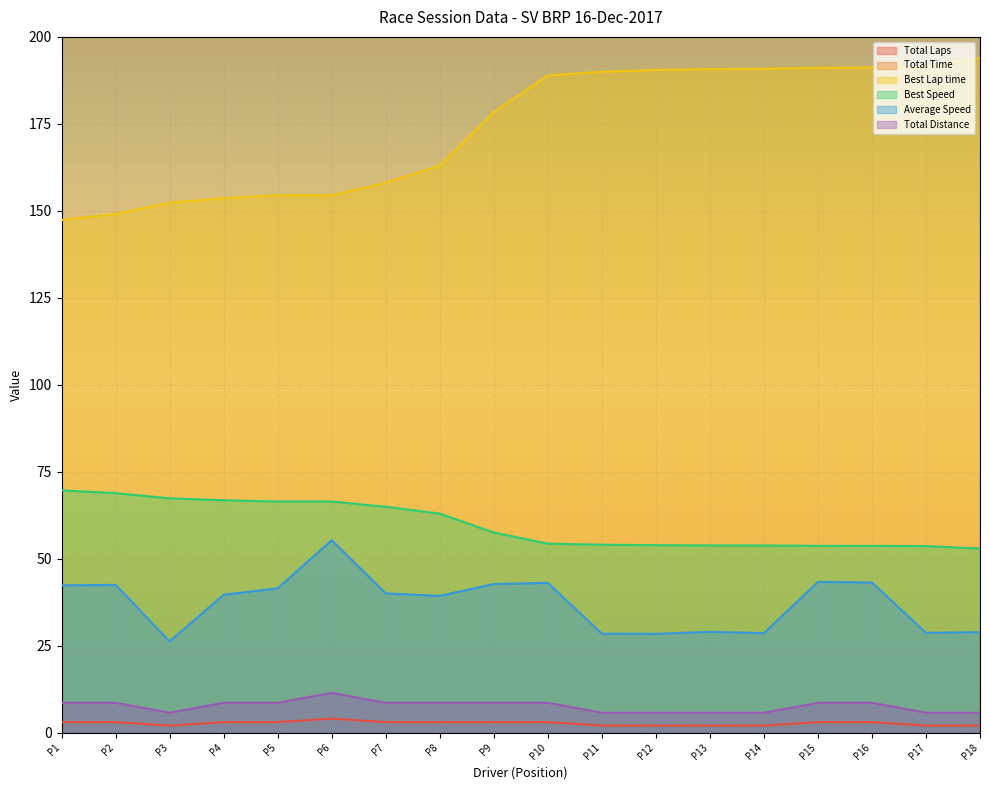

Reading right to left, extract all data points from this chart.

Total Laps: 2.0	2.0	3.0	3.0	2.0	2.0	2.0	2.0	3.0	3.0	3.0	3.0	4.0	3.0	3.0	2.0	3.0	3.0
Total Time: 711.2	716.0	713.8	710.5	718.5	708.7	723.4	722.4	715.1	721.1	783.6	769.4	742.3	742.3	777.2	782.9	725.0	727.5
Best Lap time: 194.0	191.4	191.2	191.1	190.8	190.7	190.5	190.0	188.9	178.4	163.0	158.1	154.5	154.5	153.6	152.4	149.1	147.4
Best Speed: 52.9	53.6	53.7	53.7	53.8	53.8	53.9	54.0	54.3	57.5	62.9	64.9	66.4	66.4	66.8	67.3	68.8	69.6
Average Speed: 28.9	28.7	43.1	43.3	28.6	29.0	28.4	28.4	43.0	42.7	39.3	40.0	55.3	41.5	39.6	26.2	42.5	42.3
Total Distance: 5.7	5.7	8.6	8.6	5.7	5.7	5.7	5.7	8.6	8.6	8.6	8.6	11.4	8.6	8.6	5.7	8.6	8.6